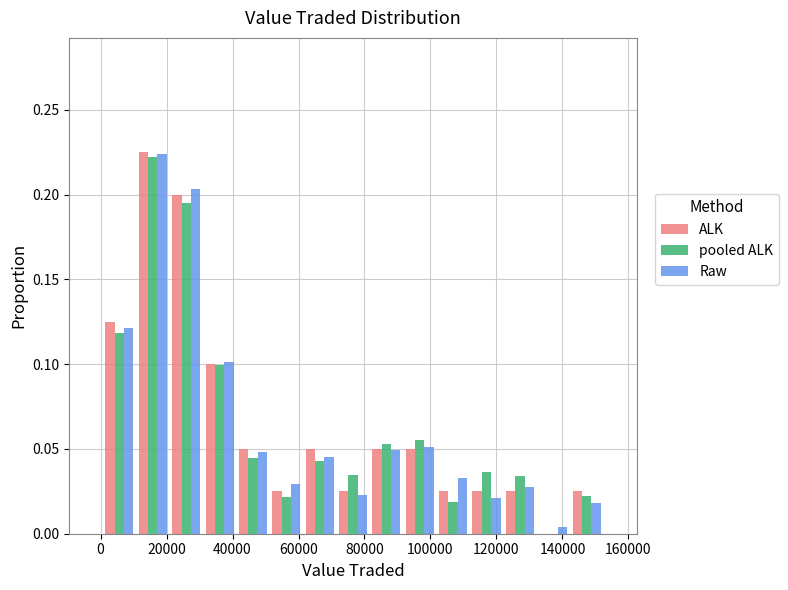

In the pooled ALK series, which range on the x-axis has the tallest bar?

10000 to 20000